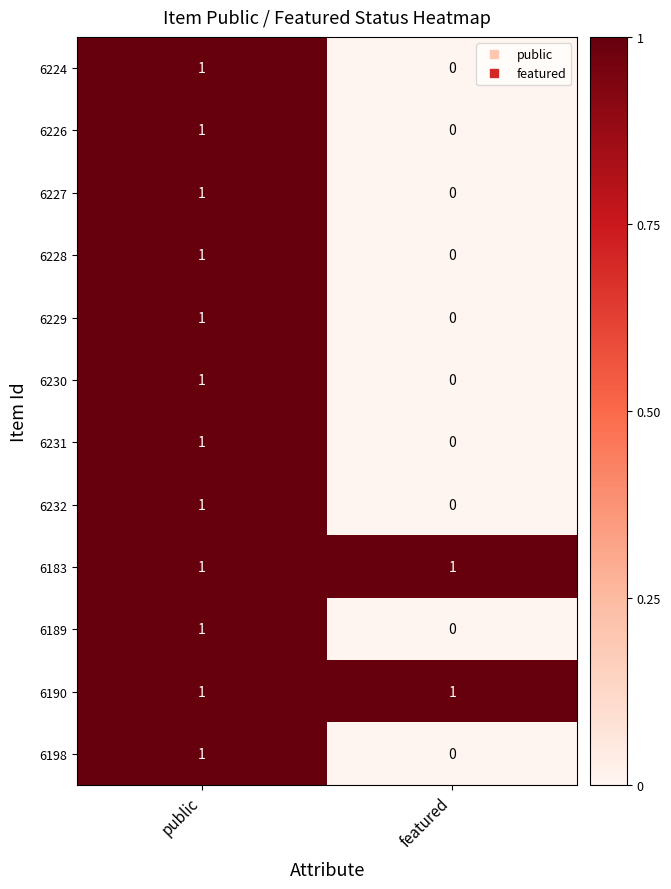

Rank the categories by 6198 value from lowest to highest.

featured, public